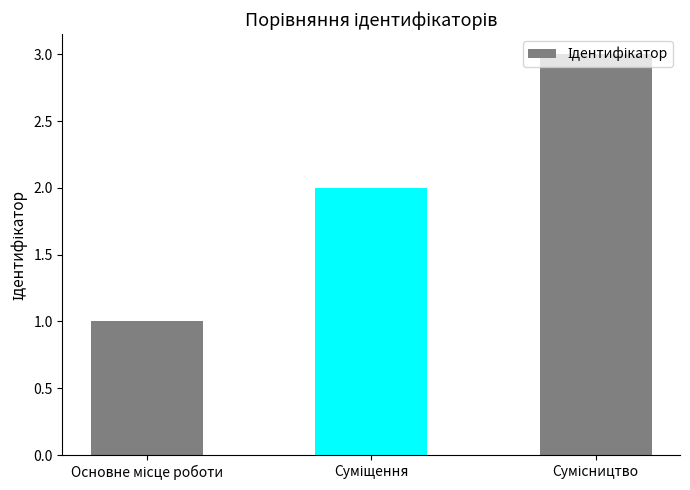

What is the maximum value shown in the chart?

3